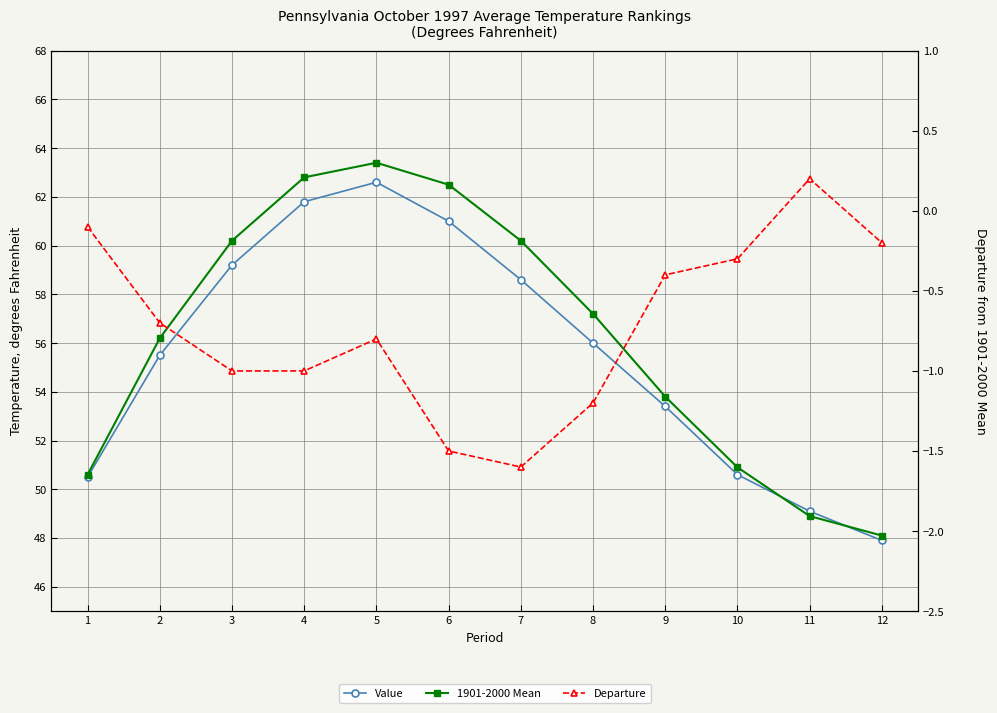

How many distinct data groups are displayed?

3